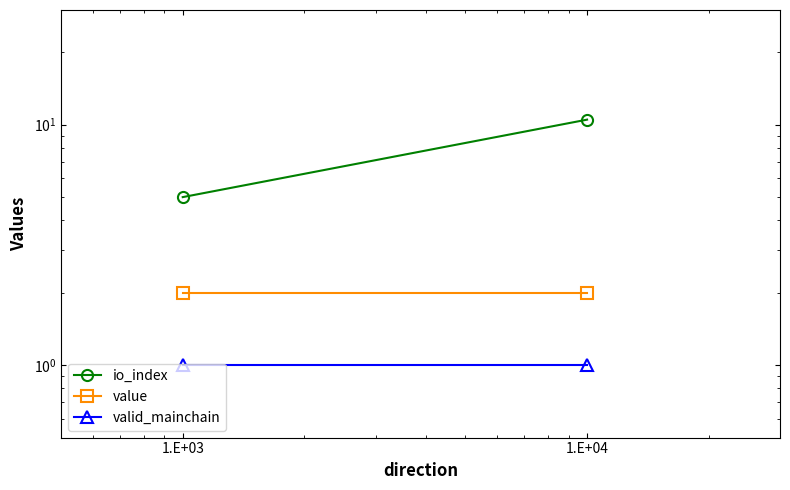

Which has a higher value, 1.E+03 or 1.E+04?

1.E+04